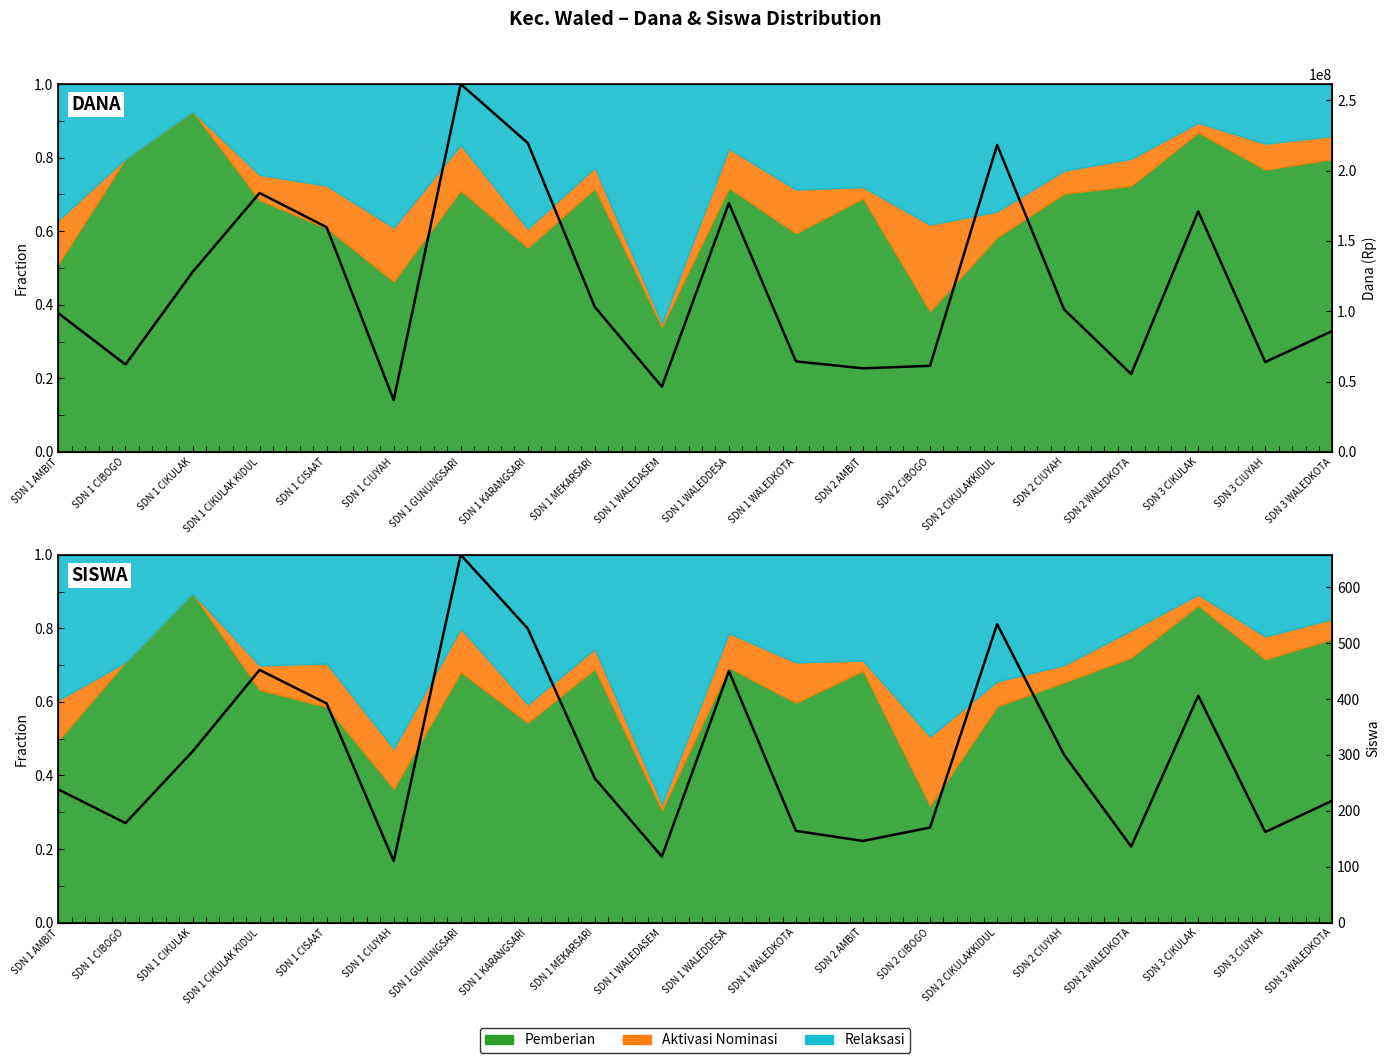

At which label is the value closest to 0?

SDN 1 CIUYAH